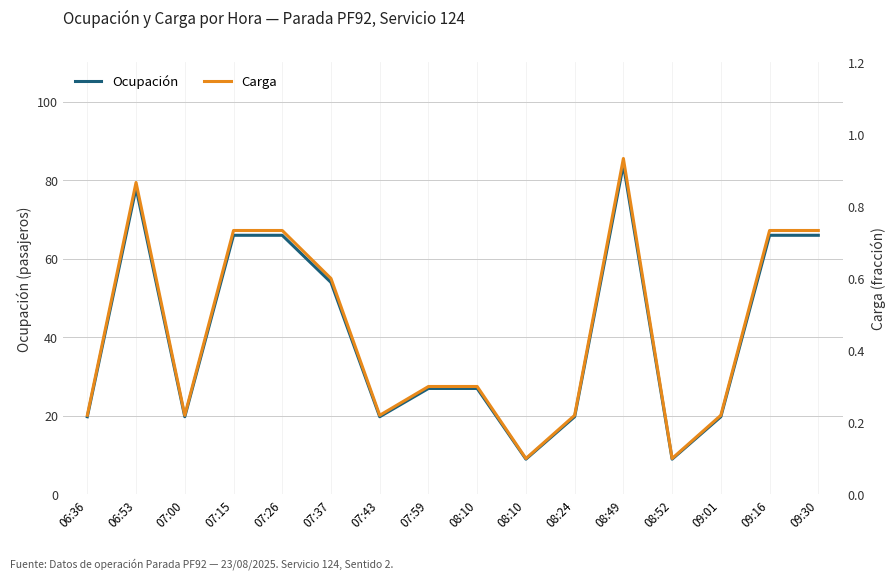

At which category is the sum across all series the highest?

08:49